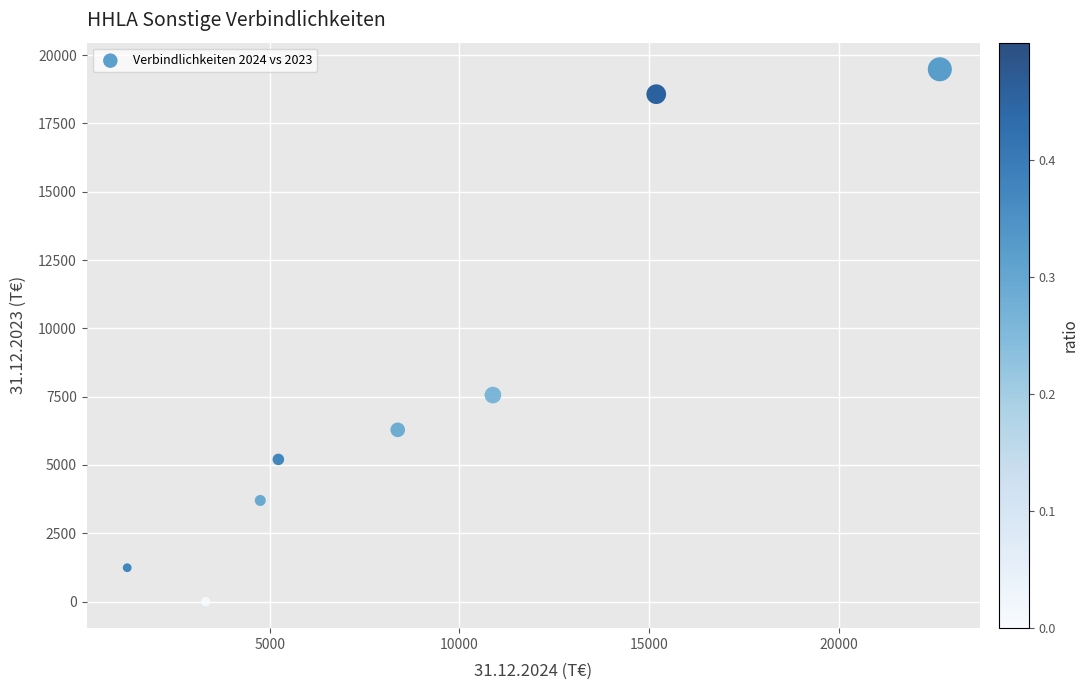

What Y value in the scatter plot is closest to 9740?

7557